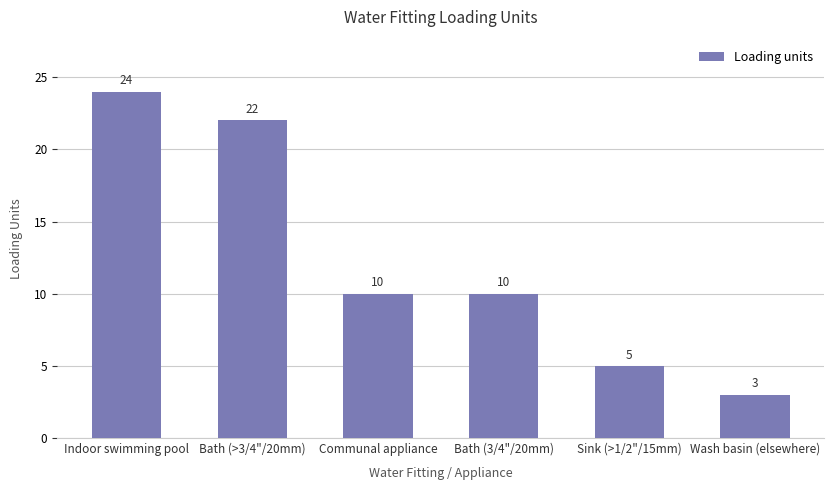

Reading left to right, list all the values displayed in this chart.

Indoor swimming pool=24	Bath (>3/4"/20mm)=22	Communal appliance=10	Bath (3/4"/20mm)=10	Sink (>1/2"/15mm)=5	Wash basin (elsewhere)=3